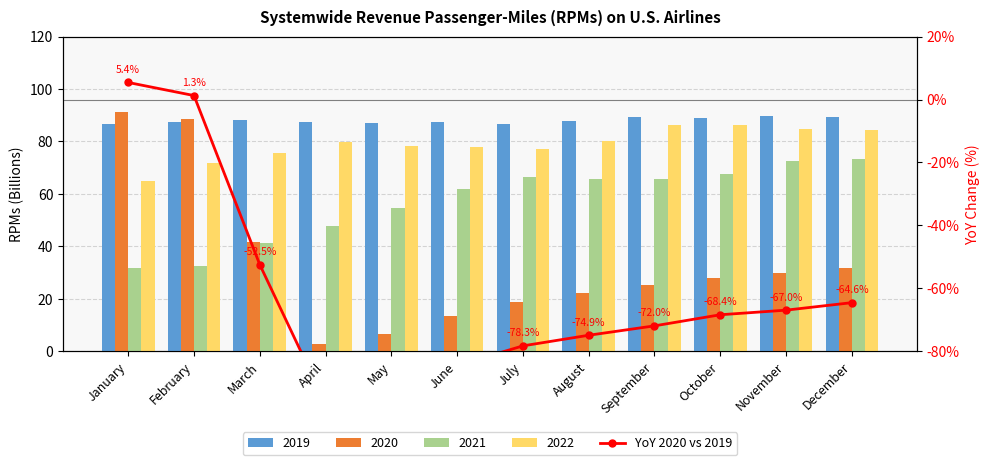

True or false: the data shows -68.4 at October.

True